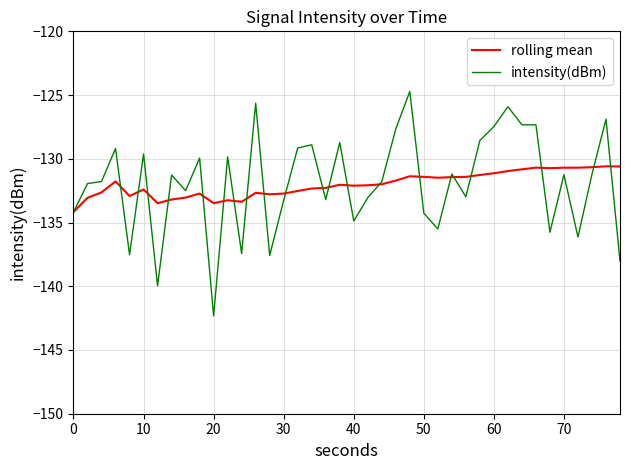

What is the greatest value displayed?

-124.7